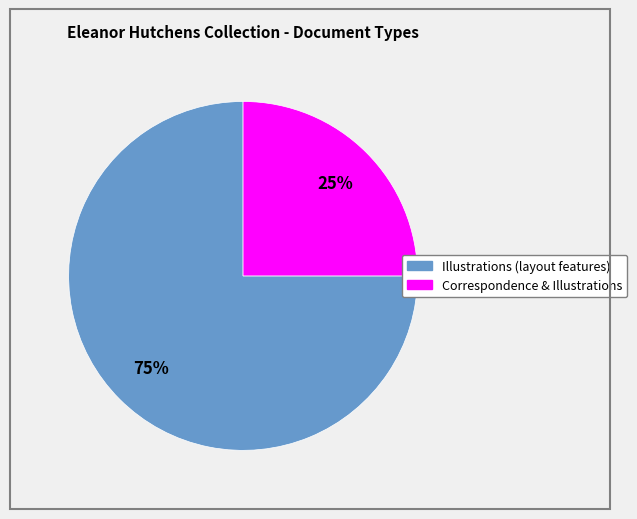

Is there a majority slice in this chart?

Yes